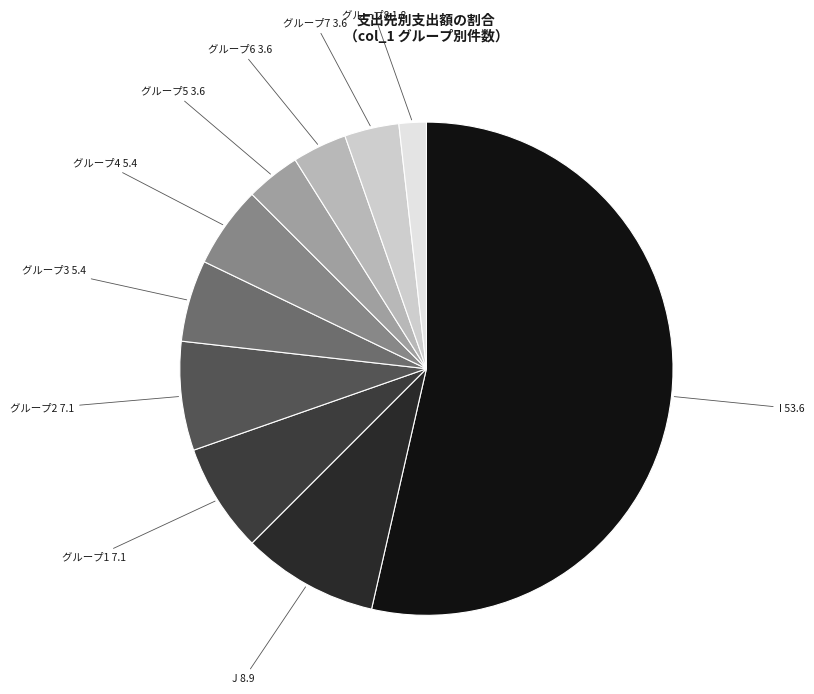

Does I 53.6 account for over 50% of the chart?

Yes